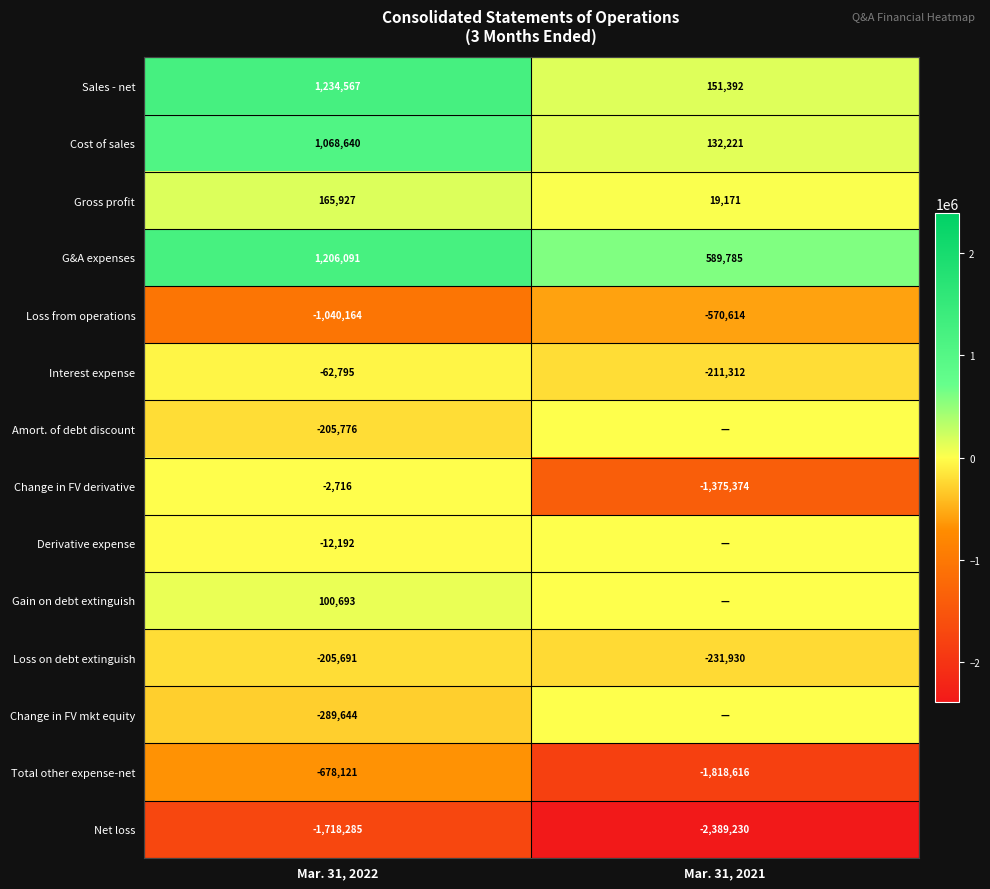

At how many categories does at least one series exceed 718184?

1